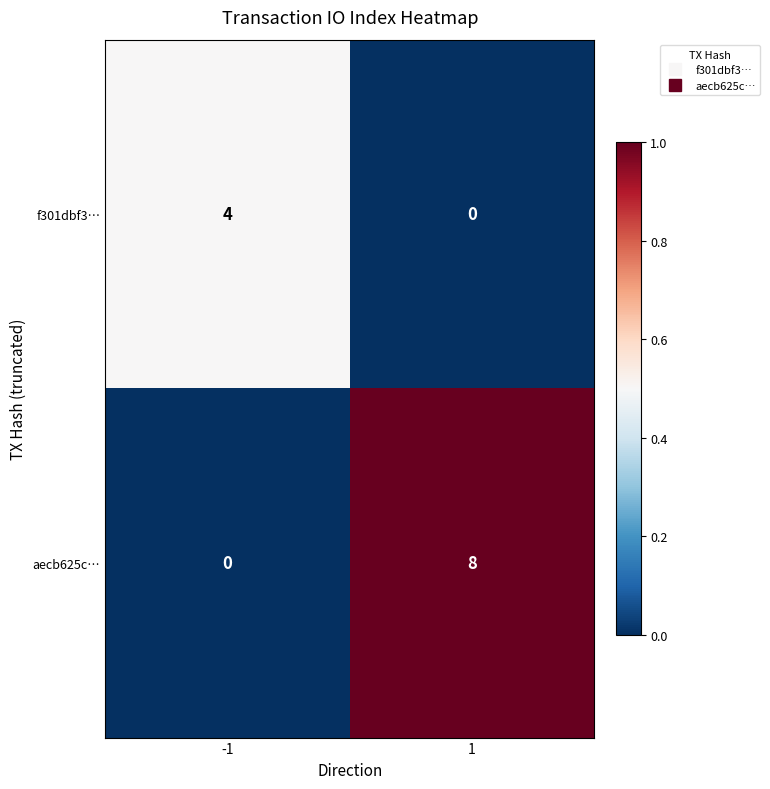

What is the maximum value shown in the chart?

8